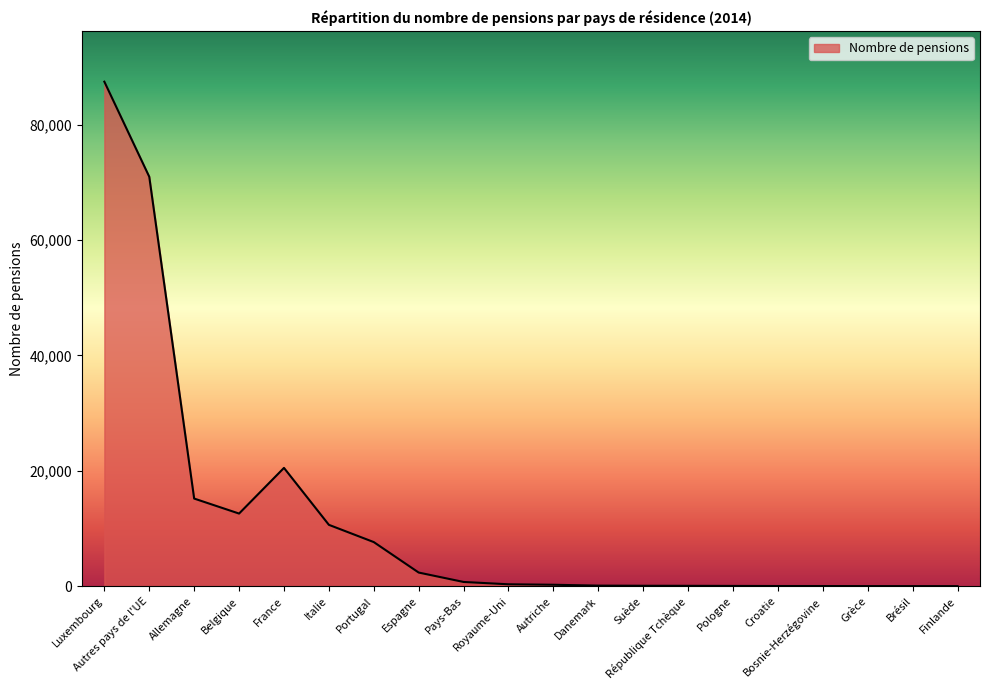

Which label corresponds to the largest value in the chart?

Luxembourg